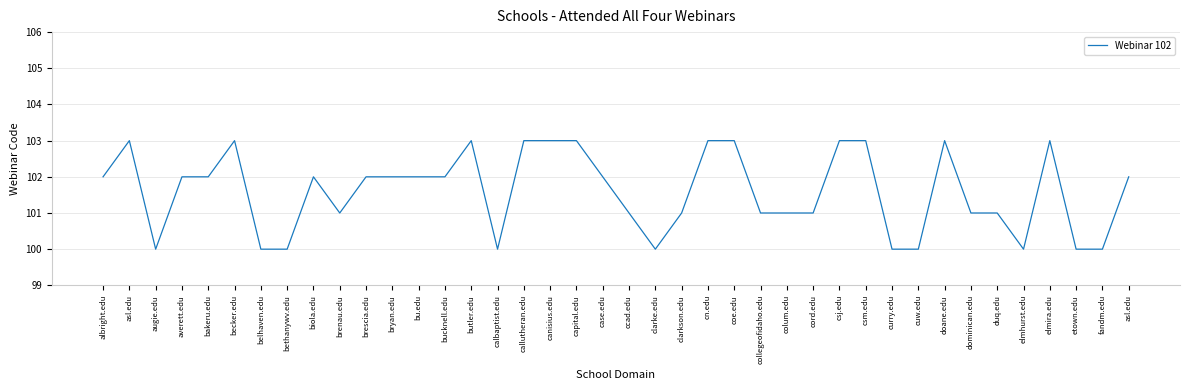

What is the difference between the maximum and minimum values?

3